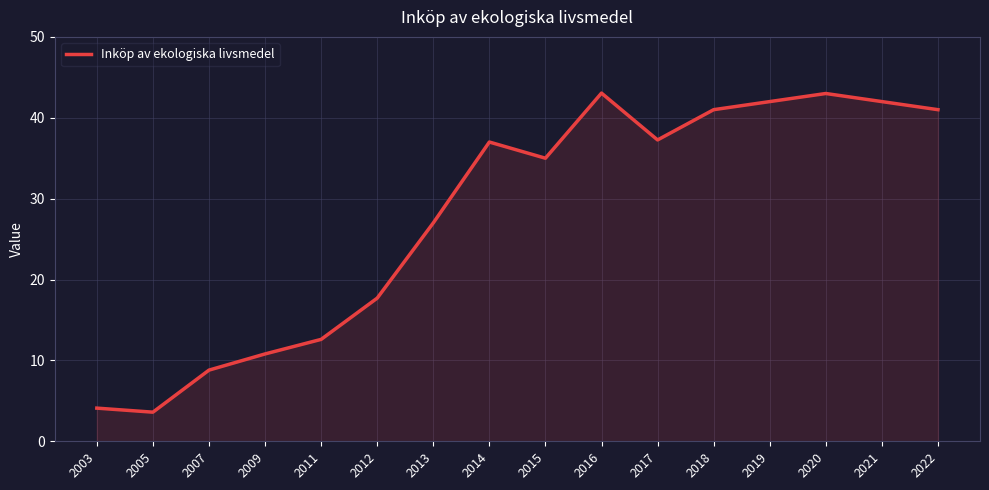

What is the minimum value shown in the chart?

3.6